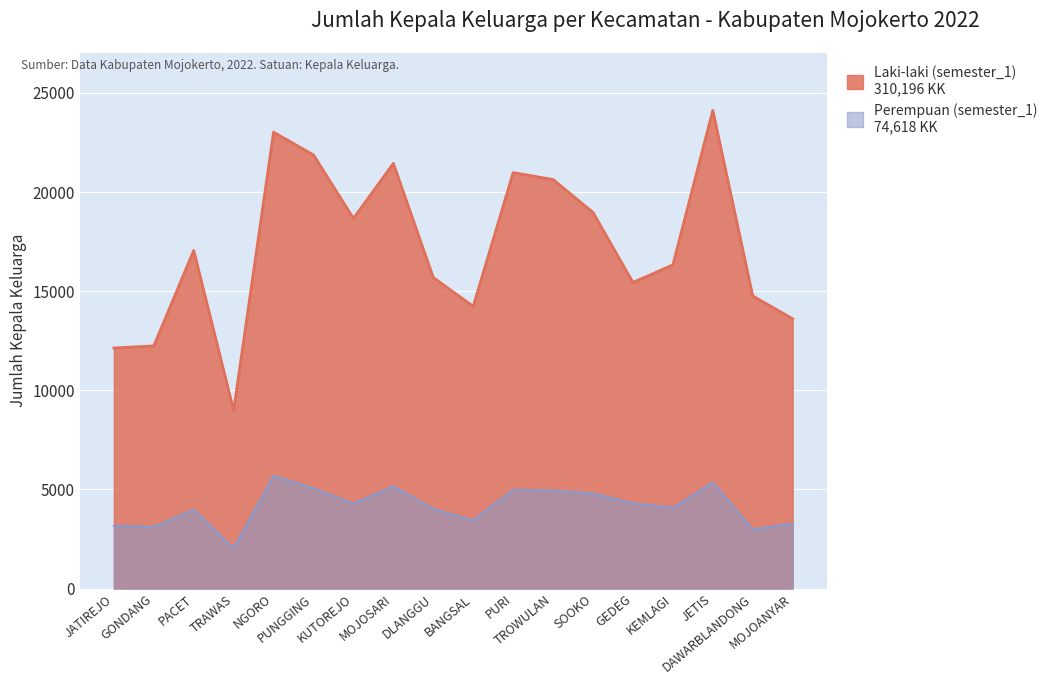

What is the sum of the Perempuan (semester_1) values at DLANGGU and MOJOANYAR?

7286